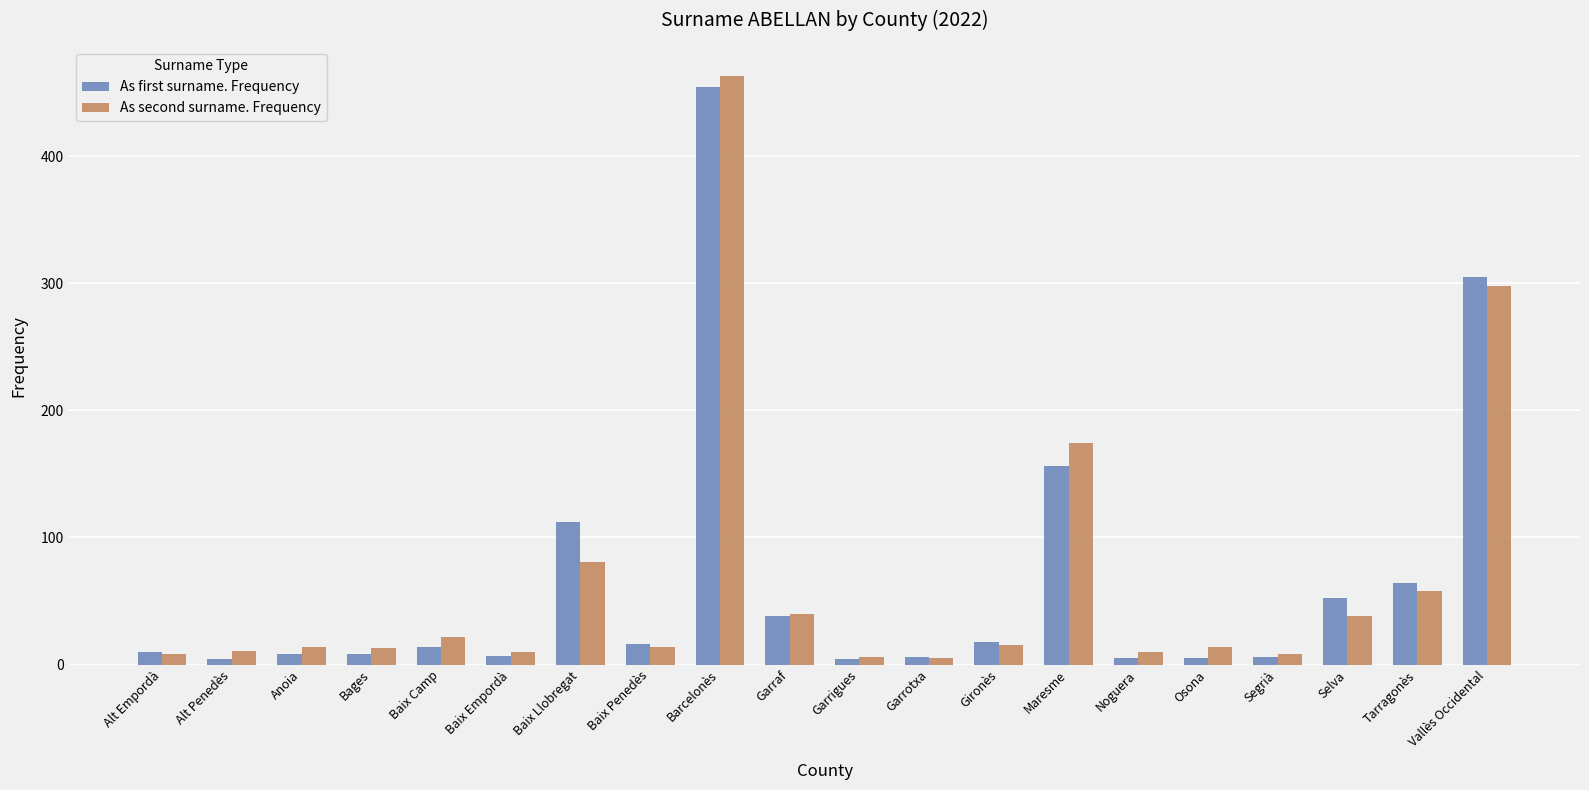

How many bars are there in each group?

2